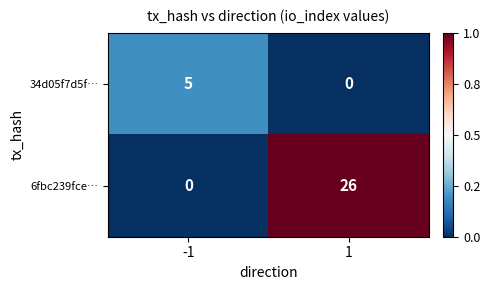

List the series in order of their peak value, highest first.

6fbc239fce…, 34d05f7d5f…